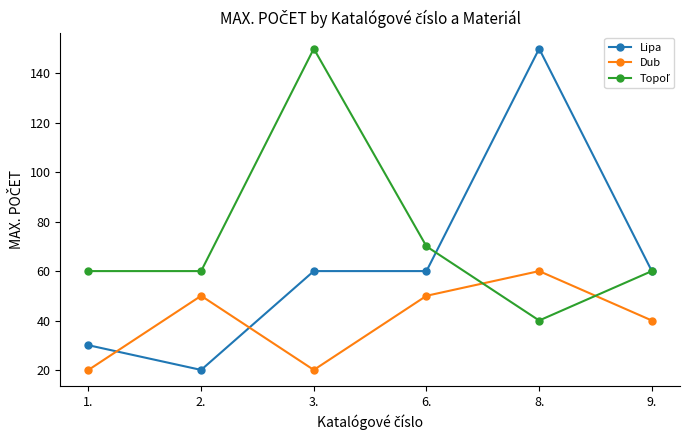

What is the approximate value of Lipa at 9., to the nearest 5?

60